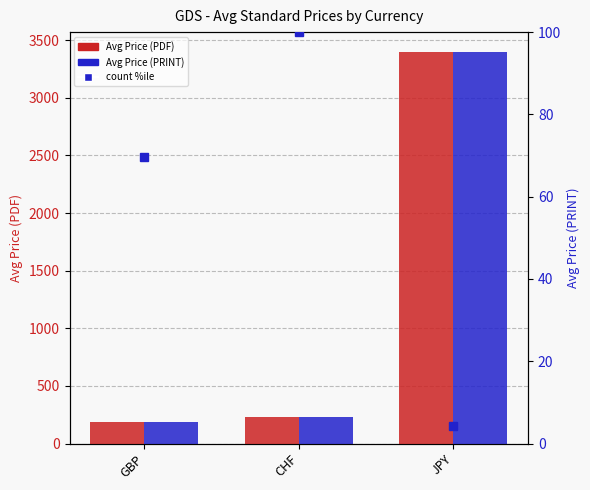

Which series has the widest spread of values?

Avg Price (PDF)